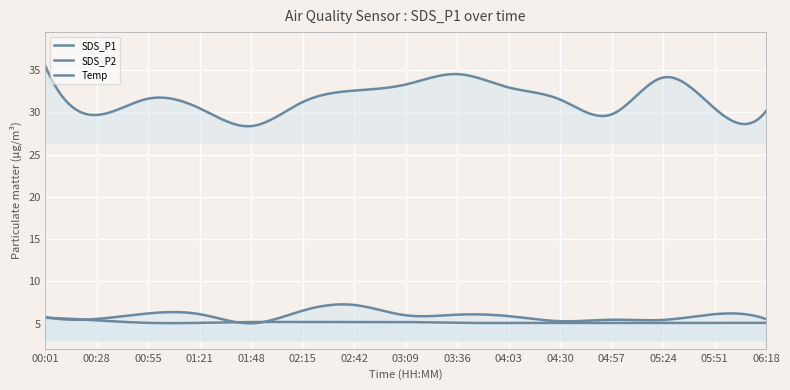

Which series changed the most between 03:36 and 05:51?

SDS_P1